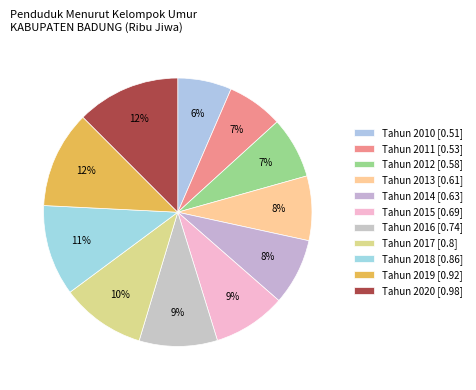

Count the number of slices in the pie.

11